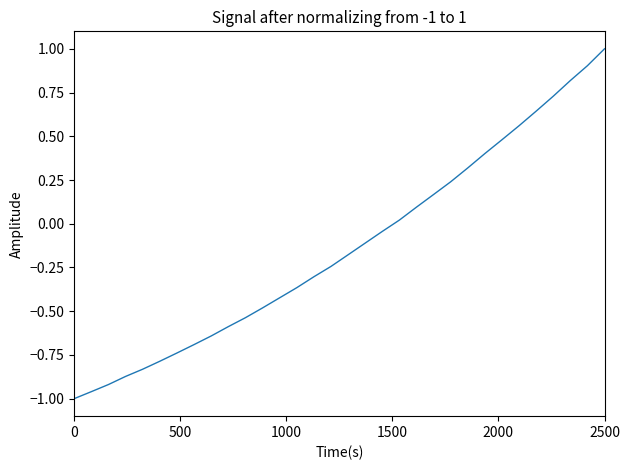

What is the difference between the second highest and second lowest values?

1.9